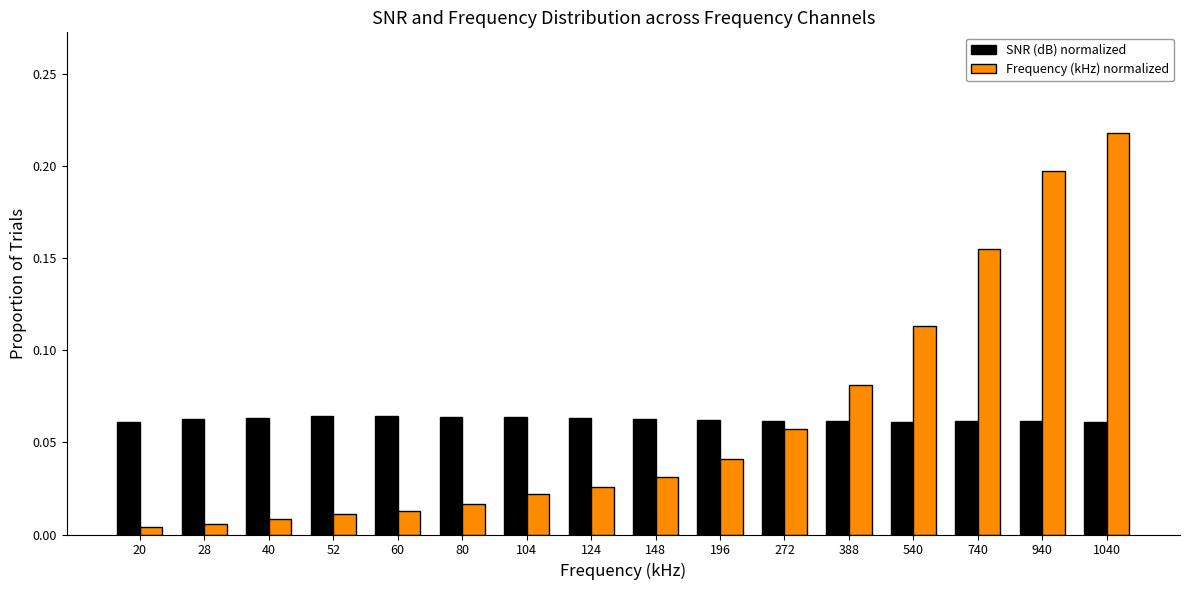

The SNR (dB) normalized series shows 0.0 at 740. True or false?

False